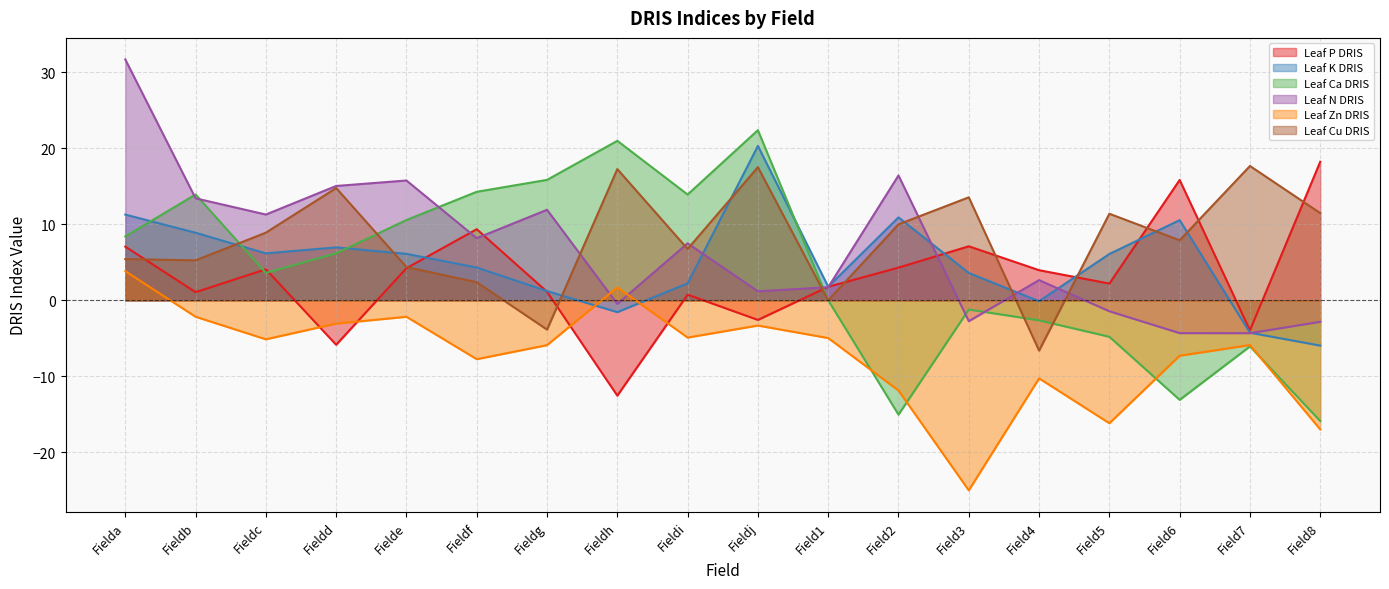

Rank the series at Field4 from highest to lowest value.

Leaf P DRIS, Leaf N DRIS, Leaf K DRIS, Leaf Ca DRIS, Leaf Cu DRIS, Leaf Zn DRIS